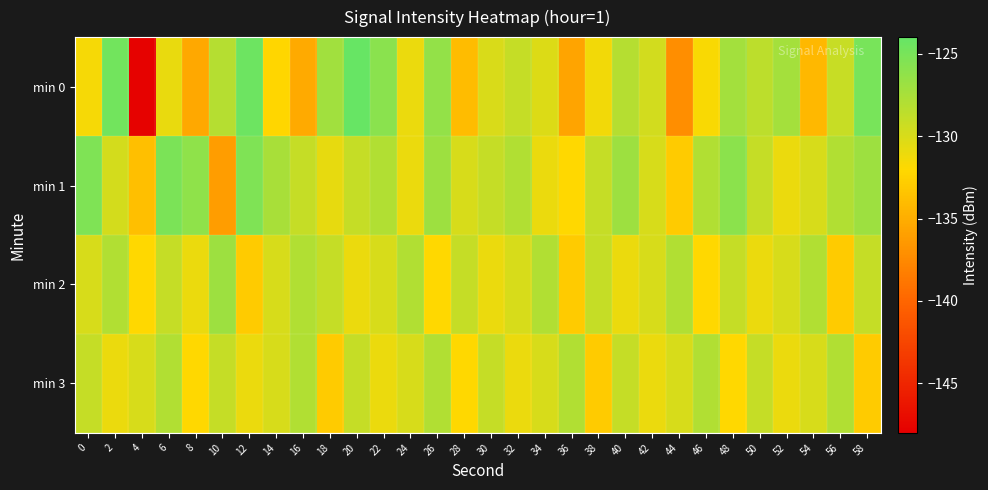

Reading left to right, transcribe all the data shown in this chart.

min 0: 0=-131.5	2=-124.7	4=-147.7	6=-130.9	8=-135.4	10=-128.2	12=-124.4	14=-132.2	16=-135.2	18=-127.2	20=-124.2	22=-125.9	24=-131.0	26=-126.4	28=-133.9	30=-130.1	32=-129.0	34=-130.2	36=-135.7	38=-131.4	40=-128.2	42=-129.7	44=-137.2	46=-131.7	48=-127.3	50=-128.5	52=-127.4	54=-134.2	56=-129.1	58=-125.0
min 1: 0=-125.4	2=-129.8	4=-133.8	6=-125.1	8=-126.2	10=-136.2	12=-125.4	14=-127.5	16=-129.0	18=-130.8	20=-129.0	22=-128.0	24=-131.0	26=-127.0	28=-130.0	30=-129.0	32=-128.0	34=-131.0	36=-132.0	38=-129.0	40=-127.0	42=-130.0	44=-133.0	46=-128.0	48=-126.0	50=-129.0	52=-131.0	54=-130.0	56=-128.0	58=-127.0
min 2: 0=-130.0	2=-128.0	4=-132.0	6=-129.0	8=-131.0	10=-127.0	12=-133.0	14=-130.0	16=-128.0	18=-129.0	20=-131.0	22=-130.0	24=-128.0	26=-132.0	28=-129.0	30=-131.0	32=-130.0	34=-128.0	36=-133.0	38=-129.0	40=-131.0	42=-130.0	44=-128.0	46=-132.0	48=-129.0	50=-131.0	52=-130.0	54=-128.0	56=-133.0	58=-129.0
min 3: 0=-129.0	2=-131.0	4=-130.0	6=-128.0	8=-132.0	10=-129.0	12=-131.0	14=-130.0	16=-128.0	18=-133.0	20=-129.0	22=-131.0	24=-130.0	26=-128.0	28=-132.0	30=-129.0	32=-131.0	34=-130.0	36=-128.0	38=-133.0	40=-129.0	42=-131.0	44=-130.0	46=-128.0	48=-132.0	50=-129.0	52=-131.0	54=-130.0	56=-128.0	58=-133.0